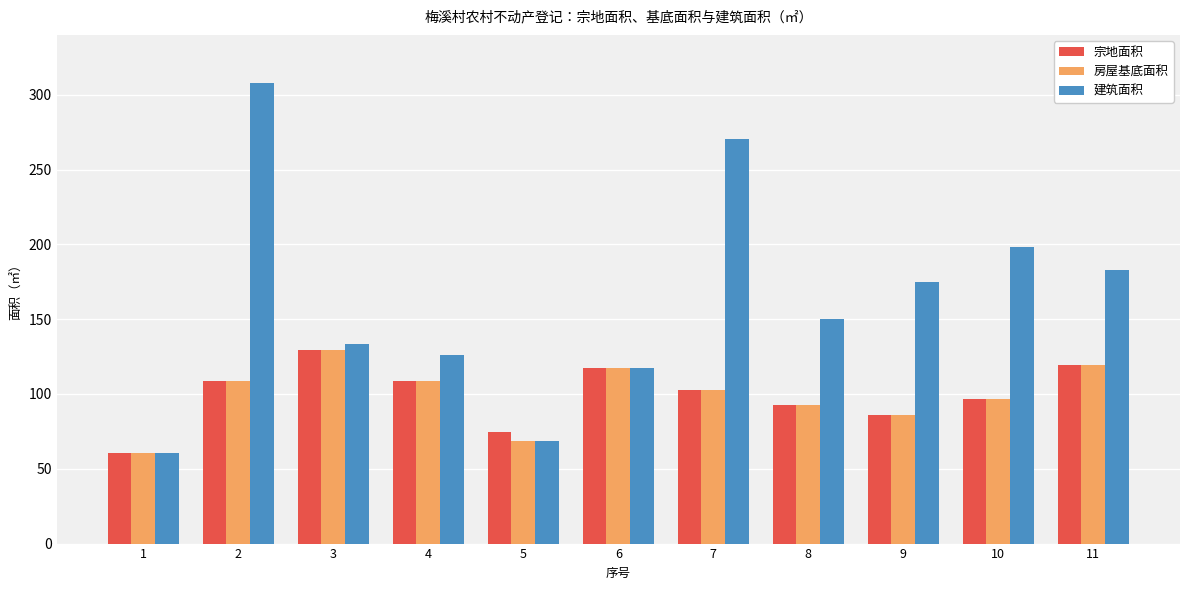

How many data points in 宗地面积 are less than 102?

5